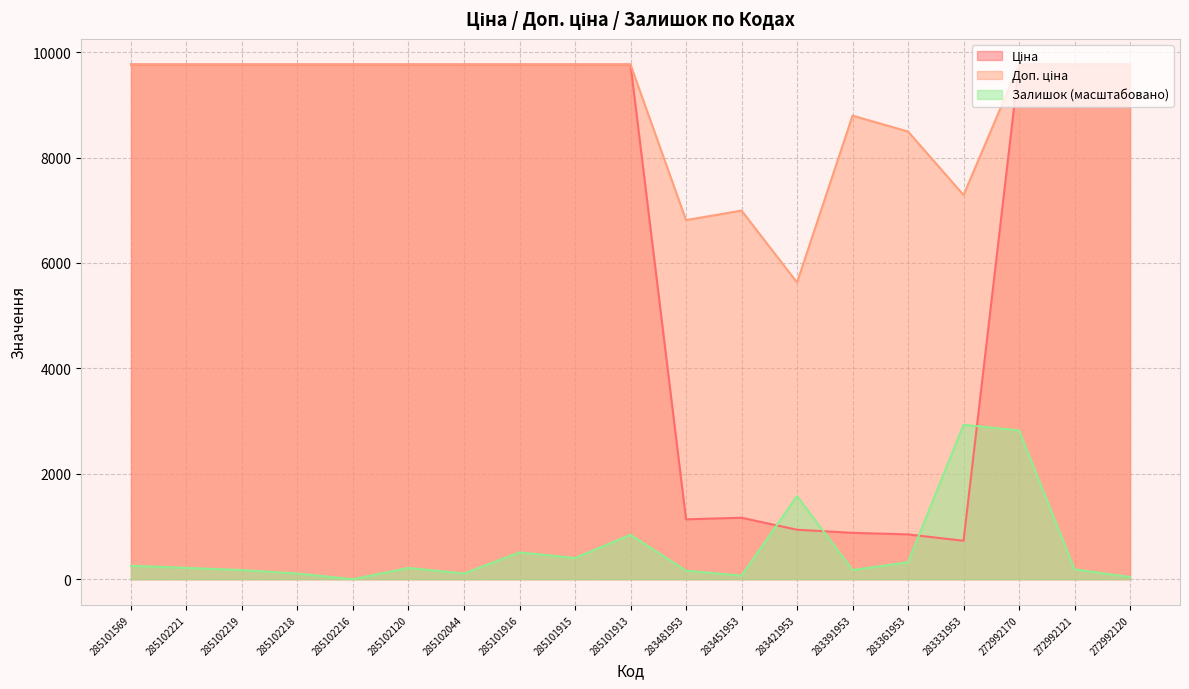

How many interior local peaks does the Доп. ціна series have?

2